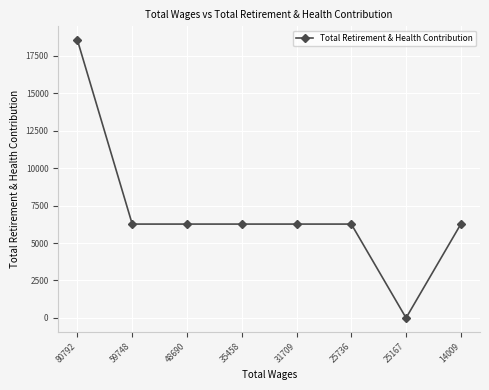

True or false: the data has more than 2 interior local peaks.

False